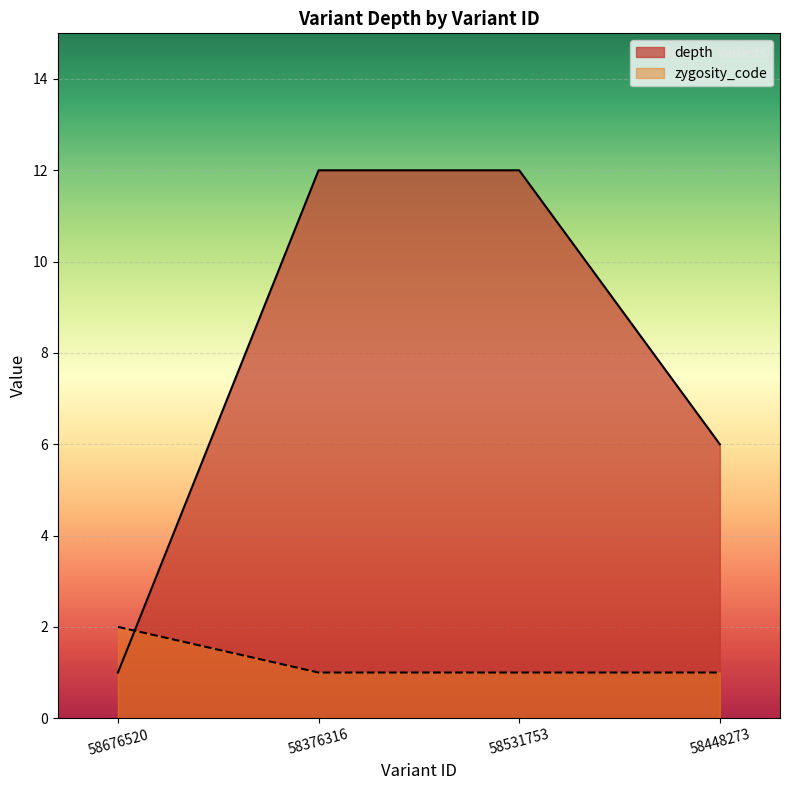

What is the difference between the maximum and minimum values in the depth series?

11